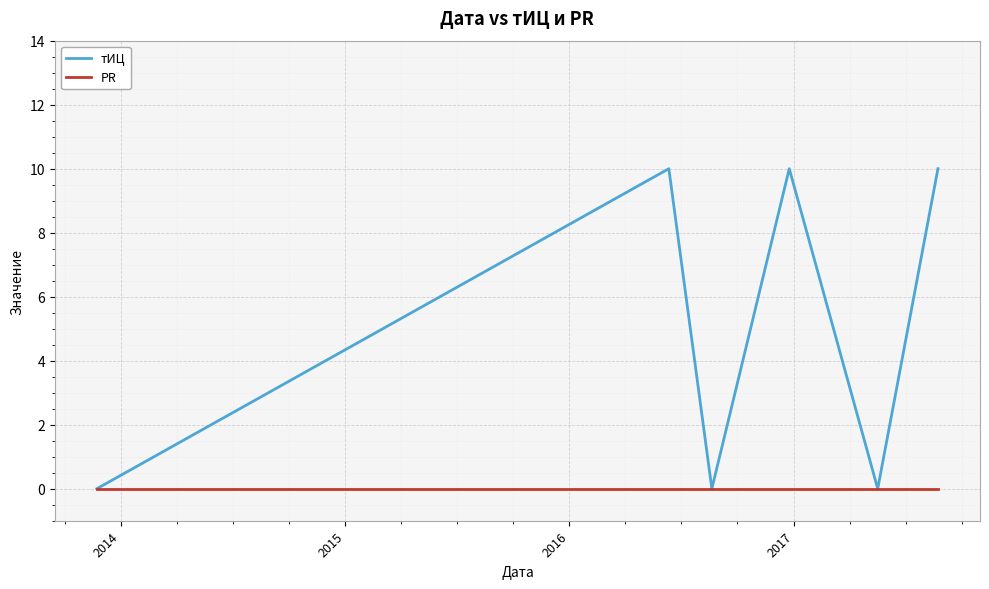

What is the greatest value displayed?

10